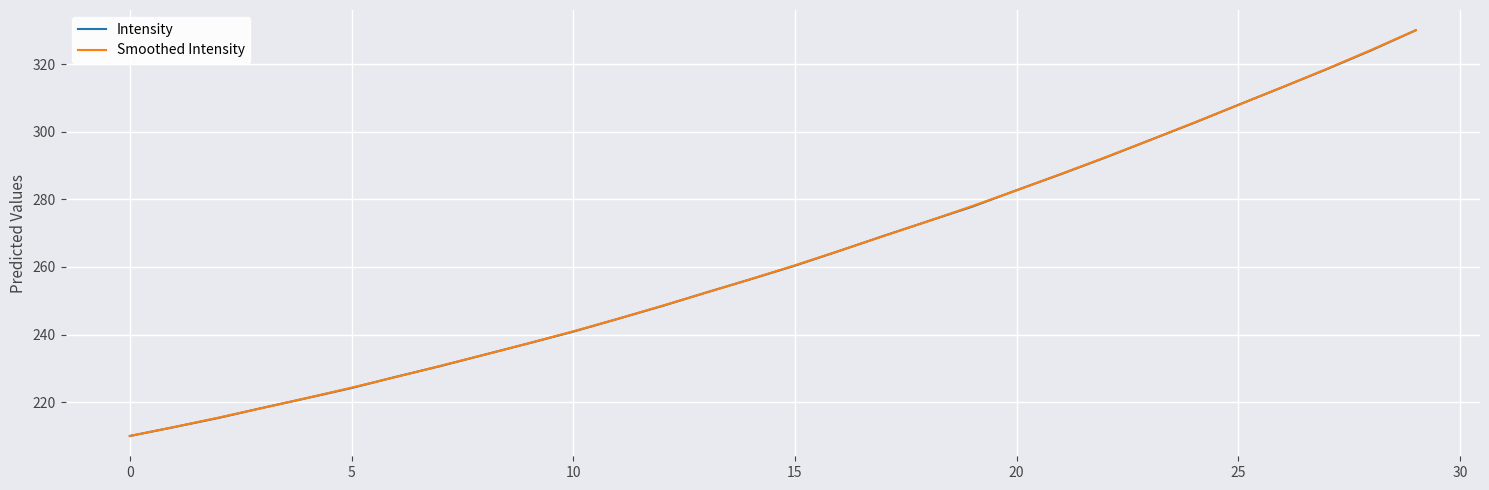

What is the greatest value displayed?

330.0